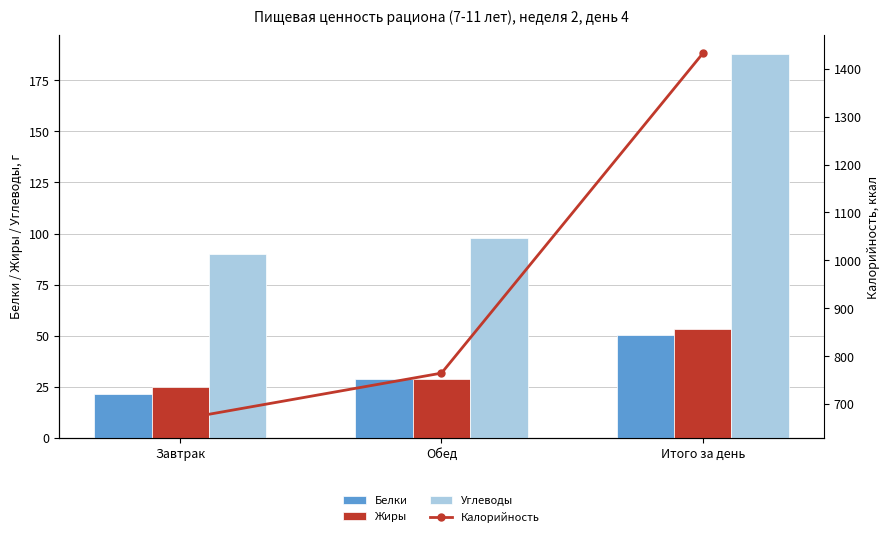

Does the chart contain any negative values?

No